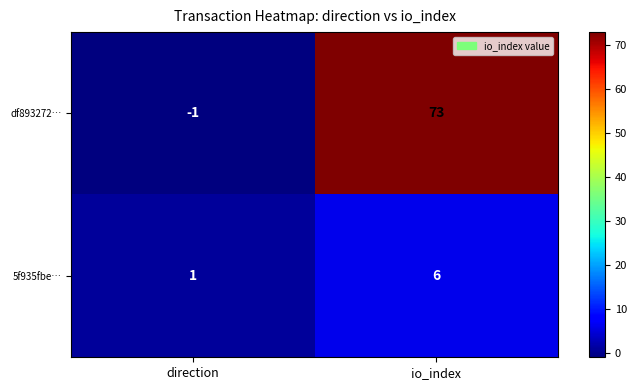

Reading right to left, list all the values displayed in this chart.

df893272…: 73	-1
5f935fbe…: 6	1